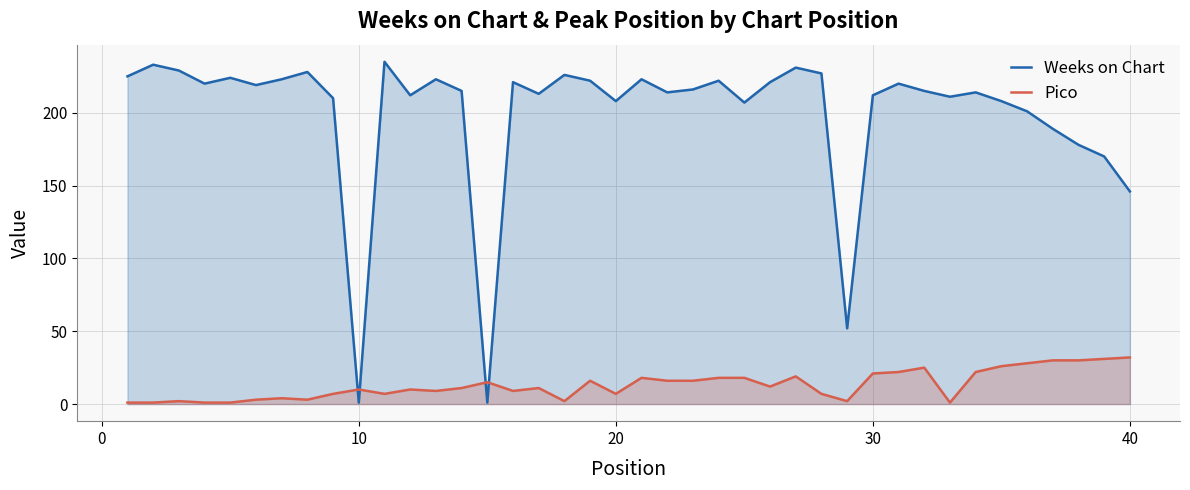

After their last crossing, which series has the higher values: Weeks on Chart or Pico?

Weeks on Chart